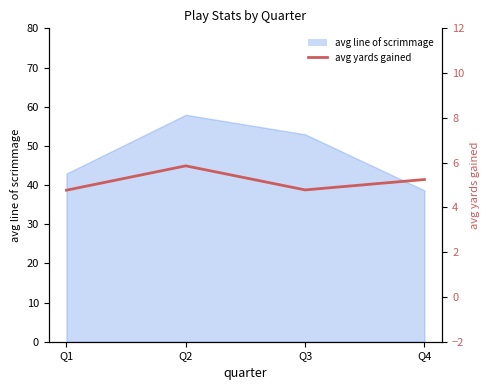

How many lines are shown in the chart?

1